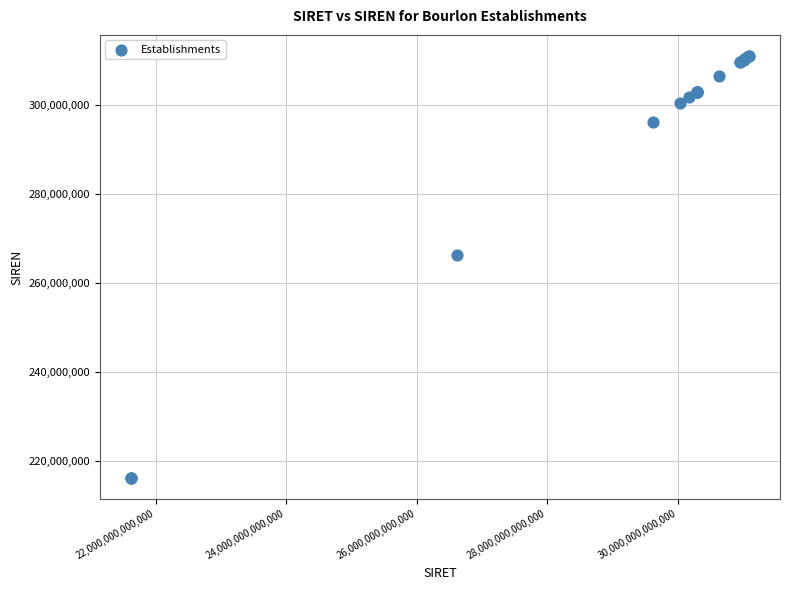

What Y value in the scatter plot is closest to 263587334?

266201649